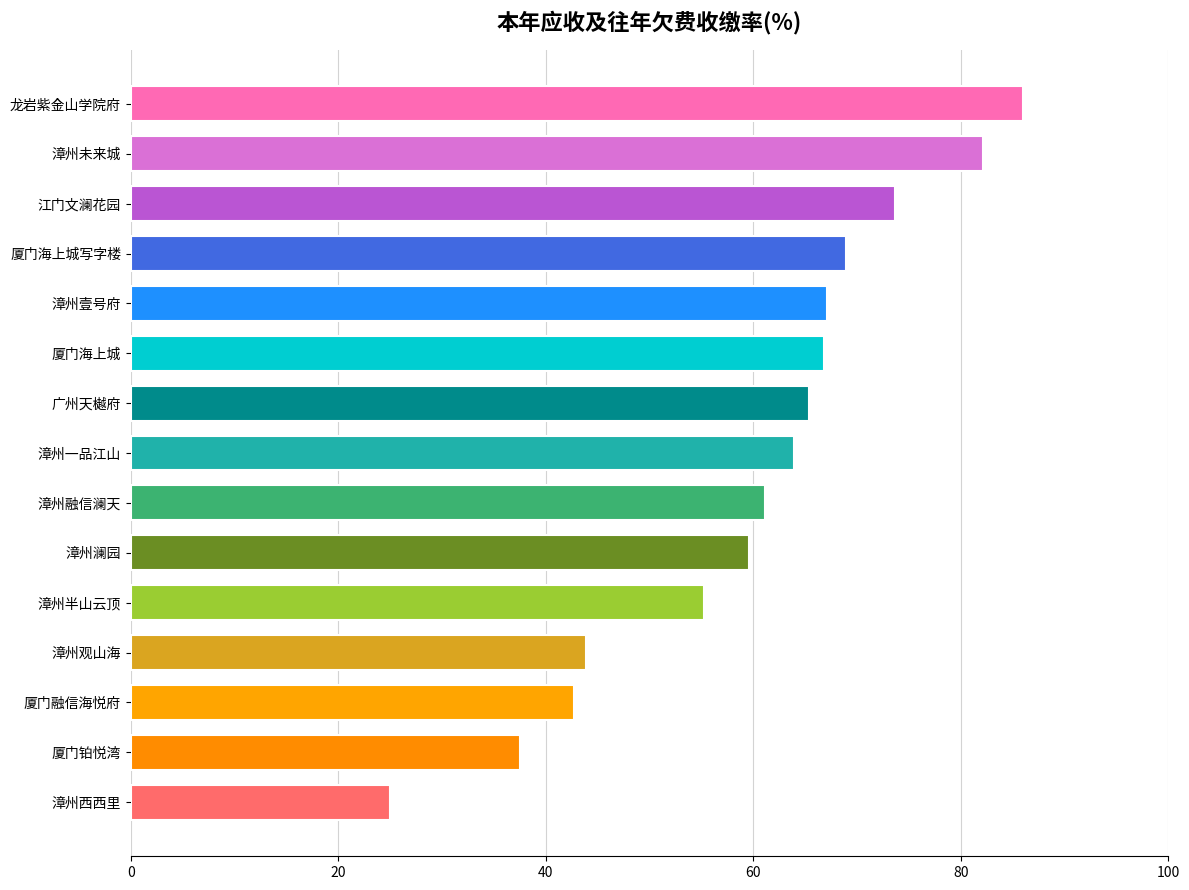

What is the change in value from 漳州壹号府 to 龙岩紫金山学院府?

+18.9